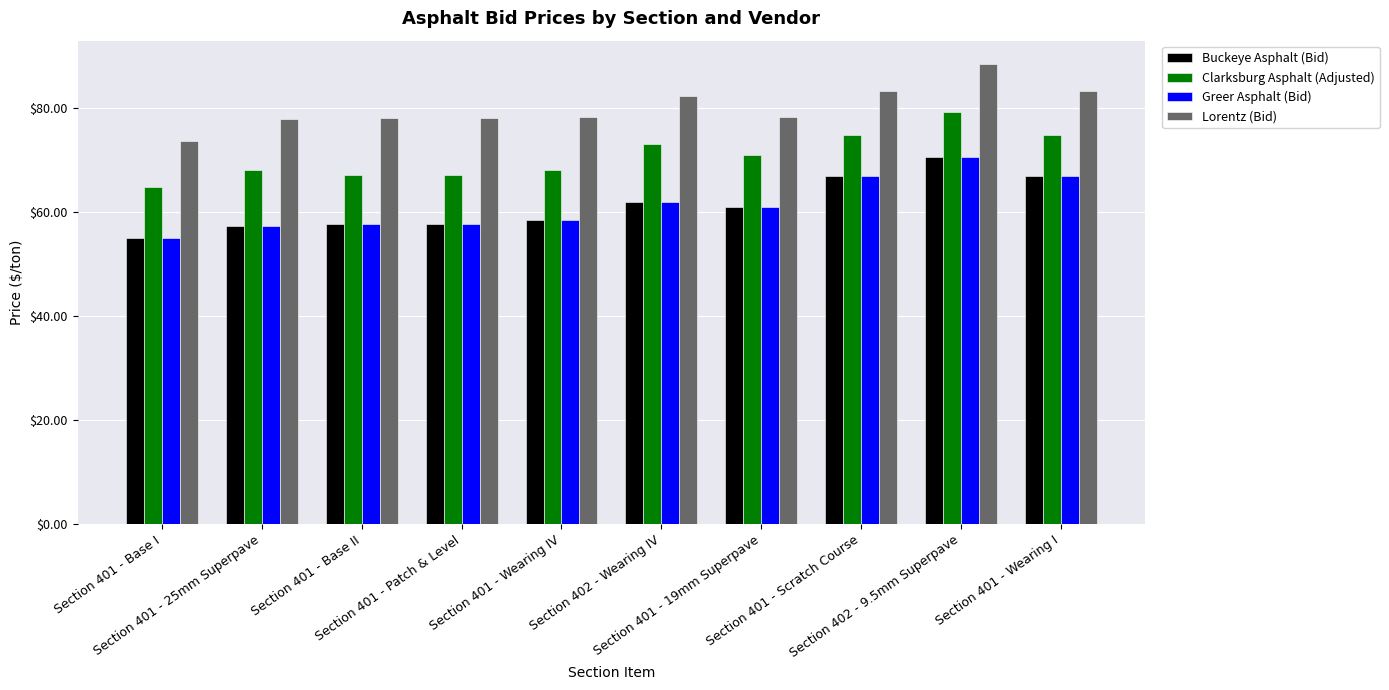

What are all the series names shown in the legend?

Buckeye Asphalt (Bid), Clarksburg Asphalt (Adjusted), Greer Asphalt (Bid), Lorentz (Bid)